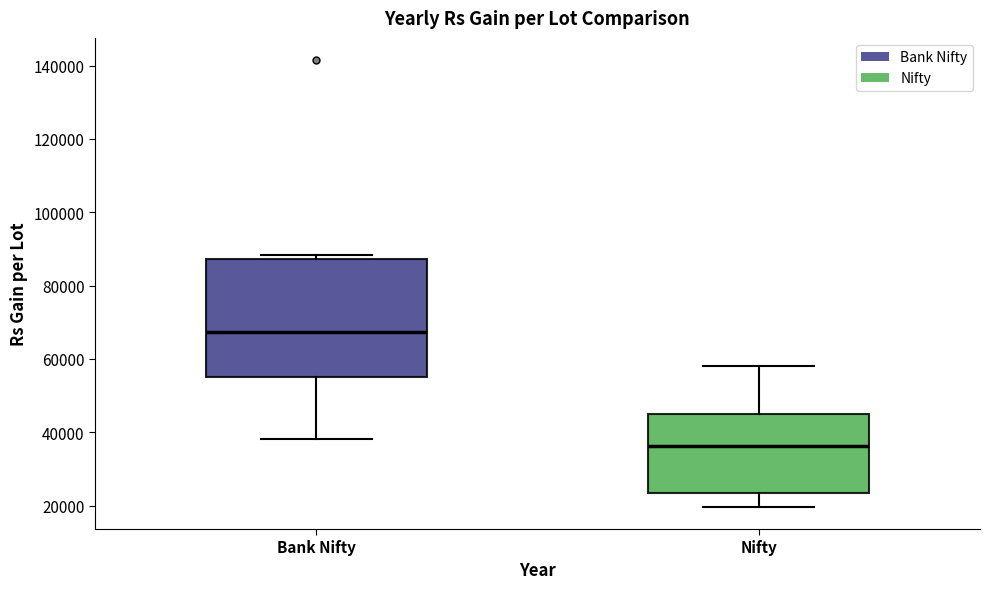

Which box's median line is the lowest?

Nifty